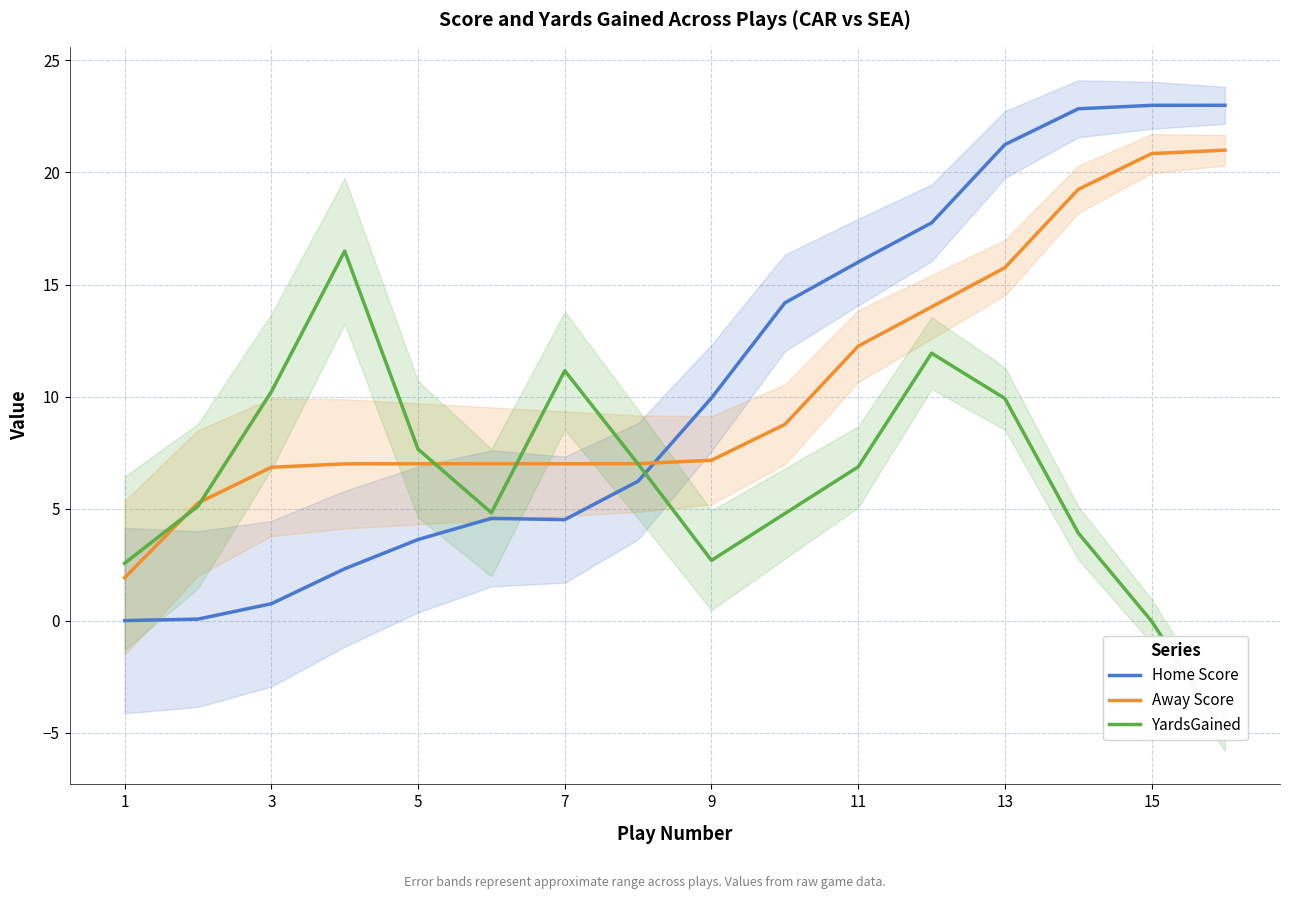

How many times do Home Score and Away Score cross each other?

1